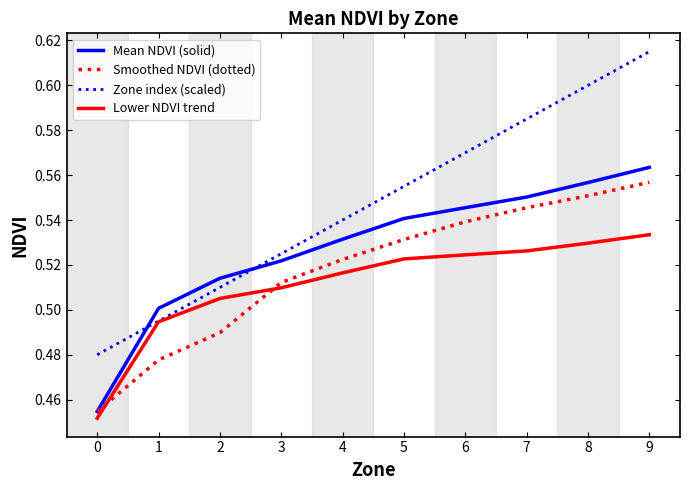

Rank the series by their average value, from lowest to highest.

Lower NDVI trend, Smoothed NDVI (dotted), Mean NDVI (solid), Zone index (scaled)